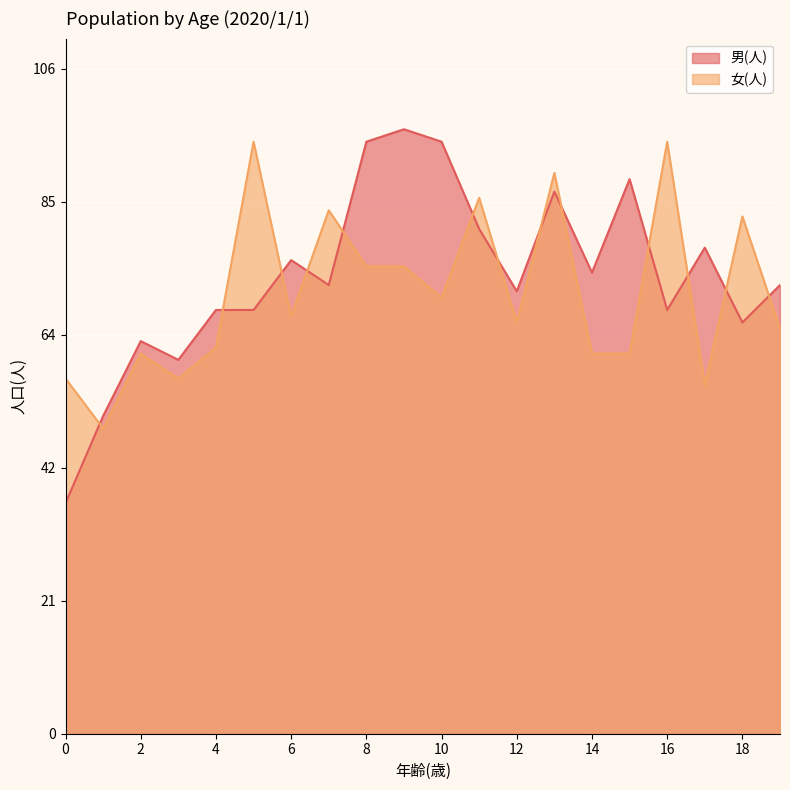

What is the lowest value of the 女(人) series?

49